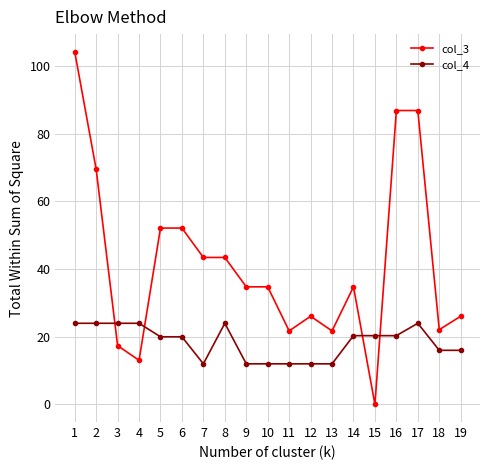

How many data points in col_4 are above 19?

11